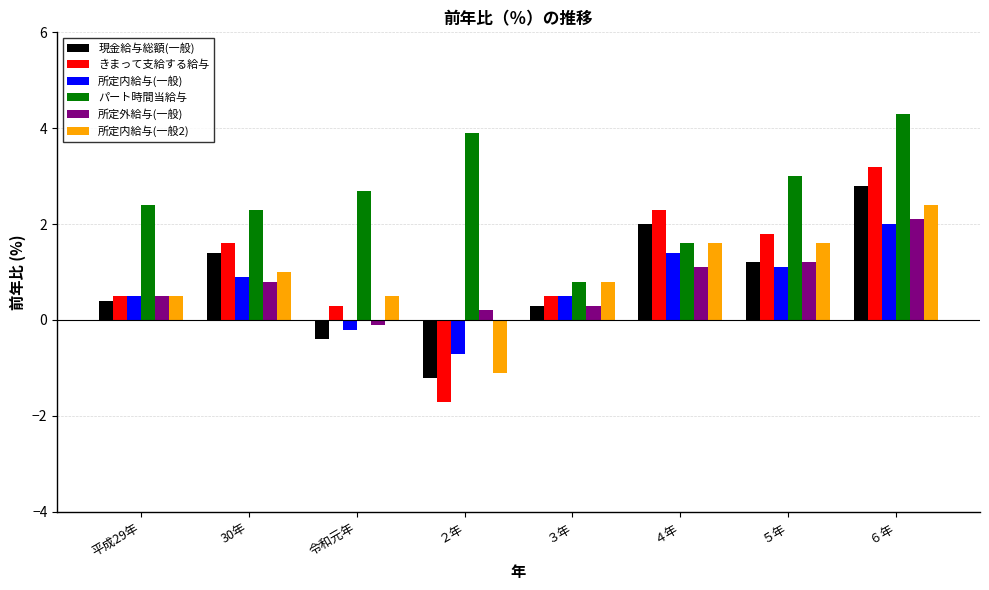

At which label does 所定外給与(一般) first exceed 0?

平成29年